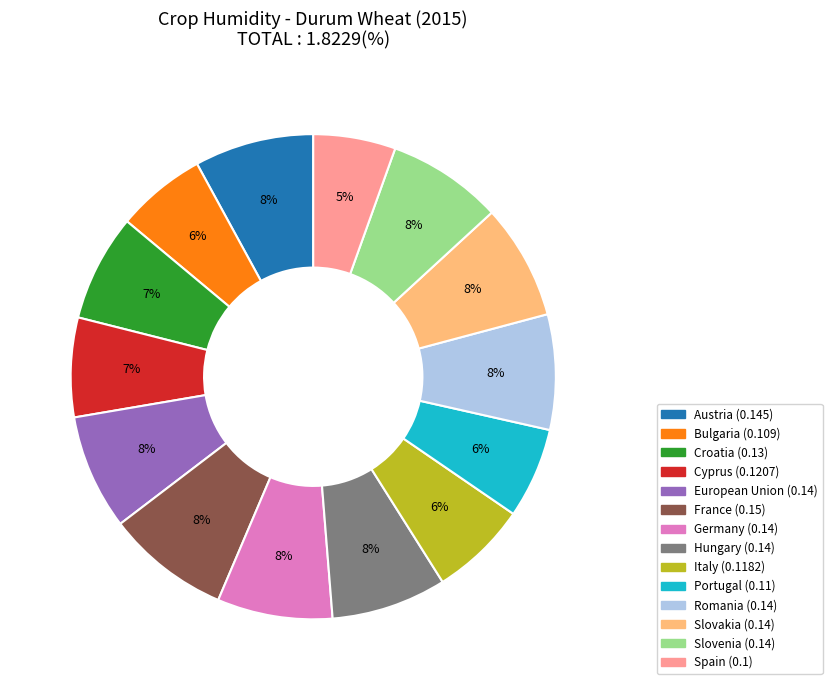

To the nearest percent, what is the combined percentage of Cyprus and Portugal?

13%